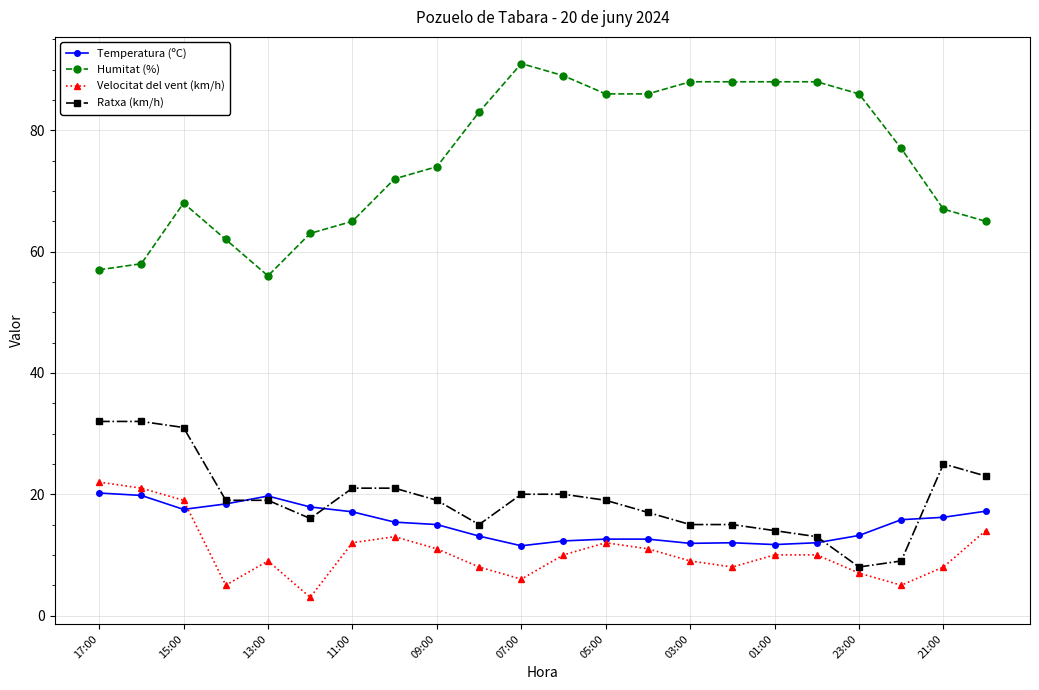

True or false: Temperatura (ºC) and Humitat (%) cross at least once.

False